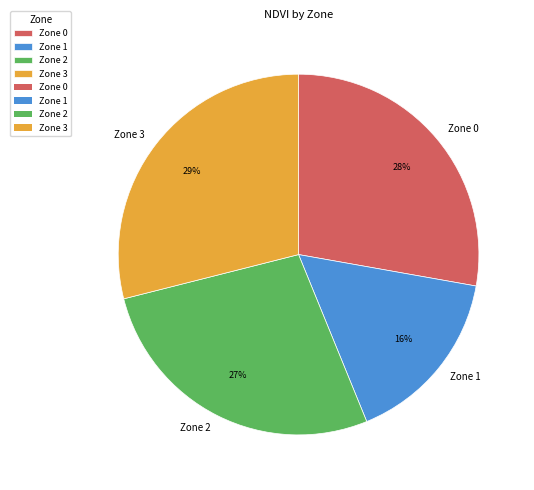

What is the largest slice in the pie chart?

Zone 3